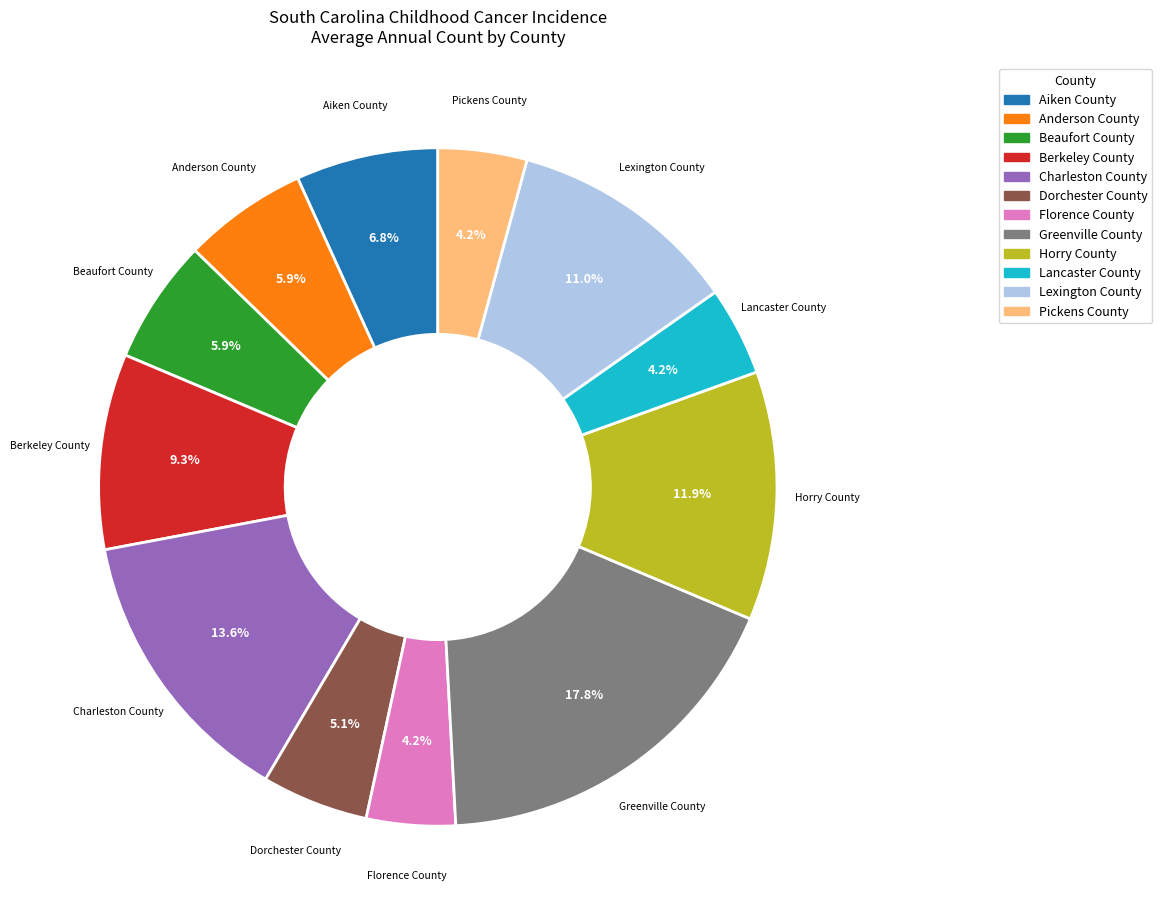

To the nearest percent, what is the difference between the Dorchester County and Florence County slice percentages?

1%